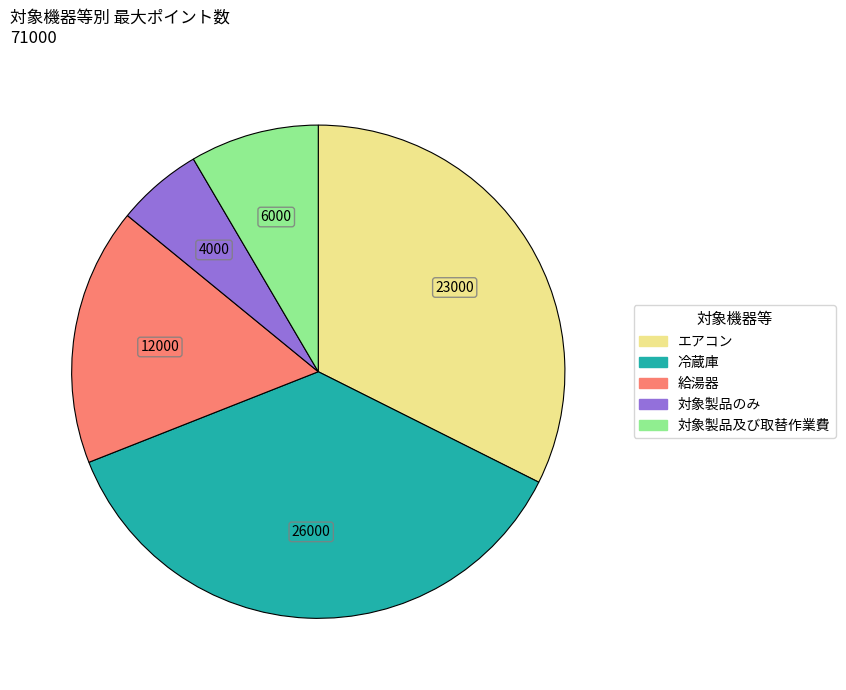

Approximately how many times larger is the value at 給湯器 compared to 冷蔵庫?

0.5